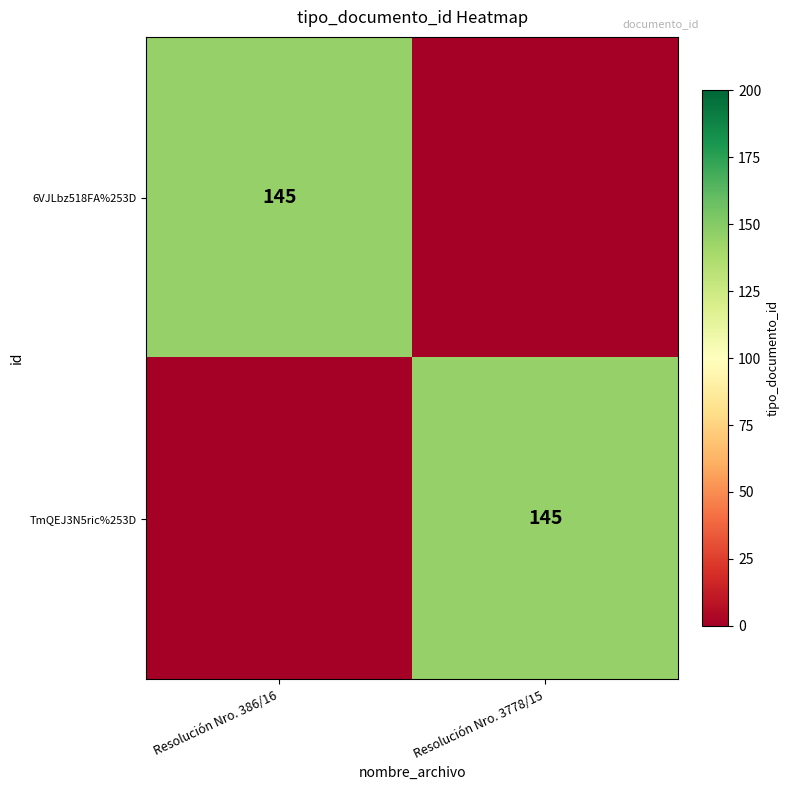

What is the spread (max minus min) of values at Resolución Nro. 3778/15?

145